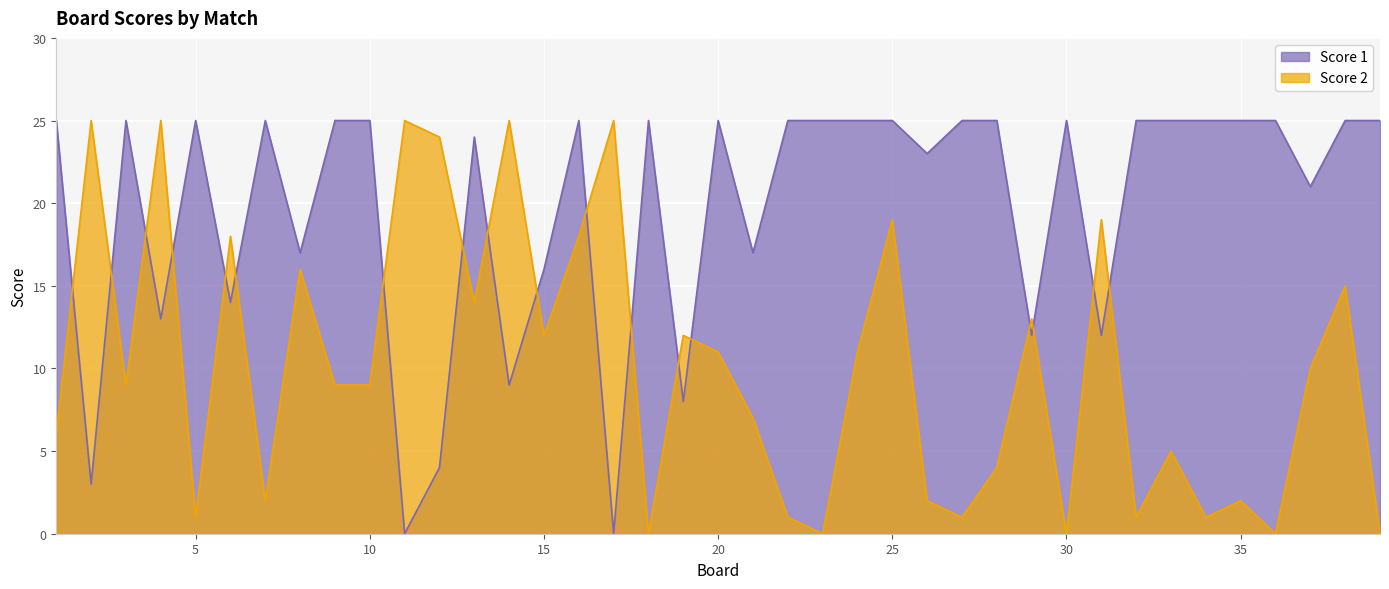

What is the greatest value displayed?

25